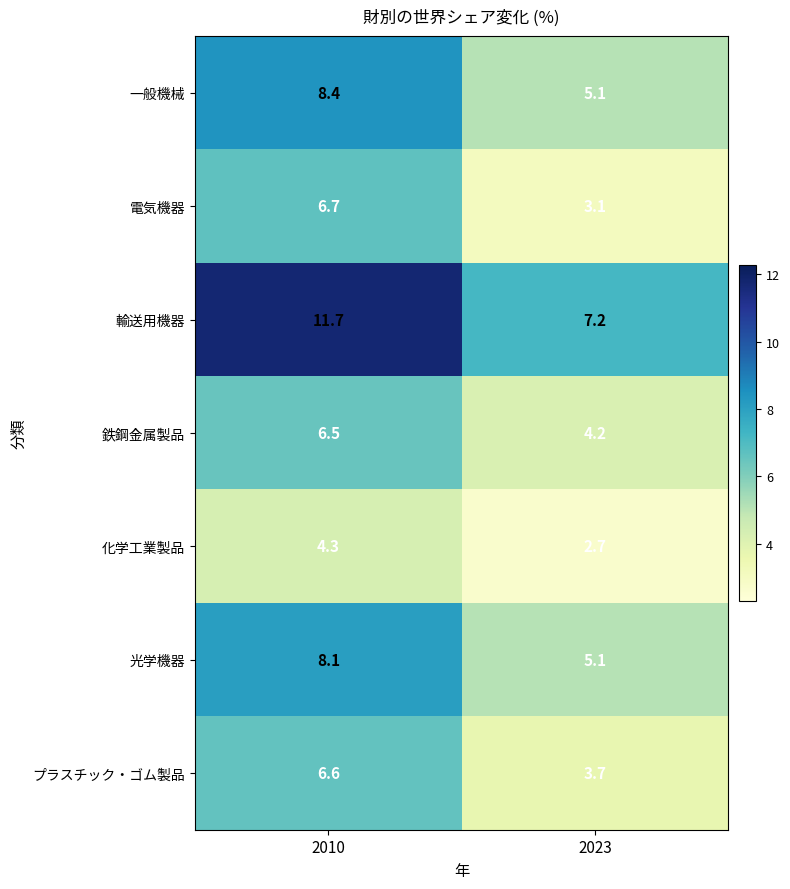

What is the difference between the 化学工業製品 values at 2023 and 2010?

1.6